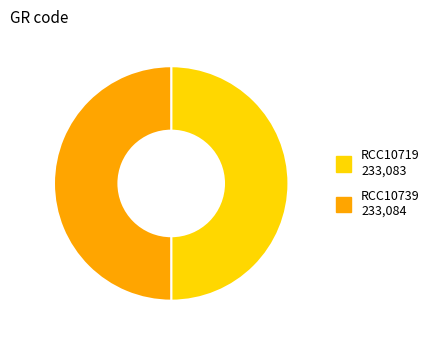

The RCC10739 233,084 slice represents 38% of the pie. True or false?

False